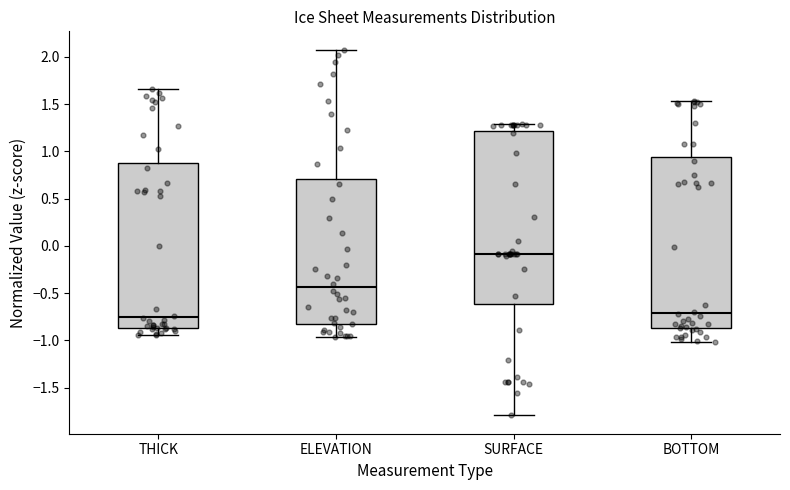

Reading left to right, read every box against the y-axis: the position of its median line, the range the box covers, and the ends of its whiskers. The values are not printed on the chart, so give them approximately, as read against the axis.

THICK: median -0.75, box -0.85 to 0.90, whiskers -0.95 to 1.65
ELEVATION: median -0.45, box -0.80 to 0.70, whiskers -0.95 to 2.10
SURFACE: median -0.10, box -0.60 to 1.20, whiskers -1.80 to 1.30
BOTTOM: median -0.70, box -0.85 to 0.95, whiskers -1.00 to 1.55